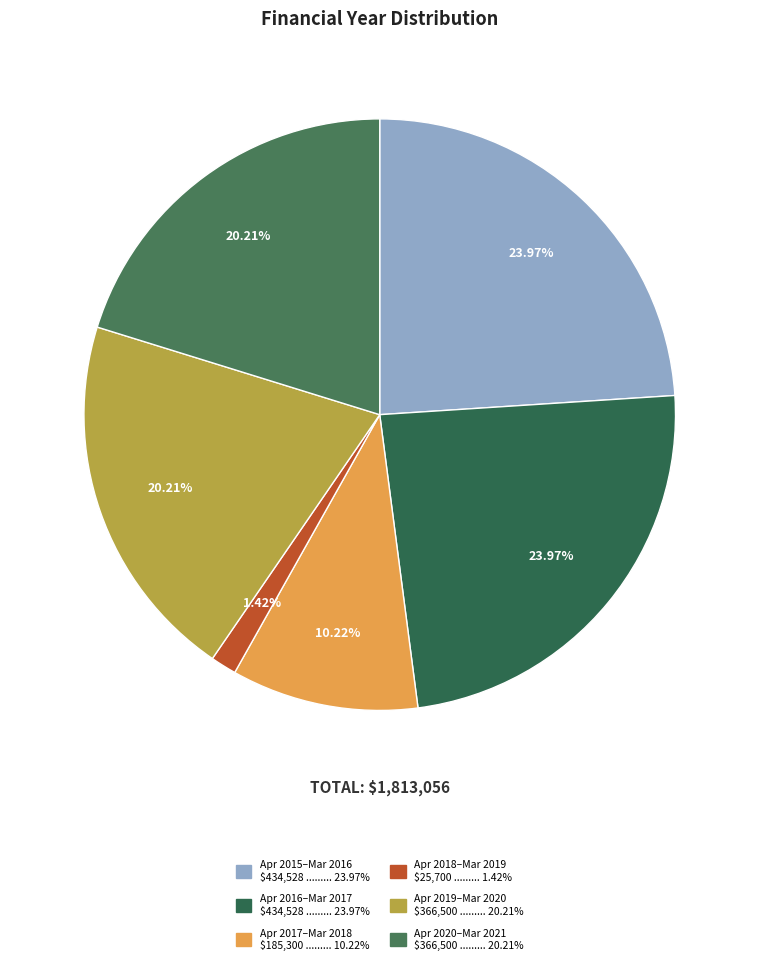

How many slices are in this pie chart?

6